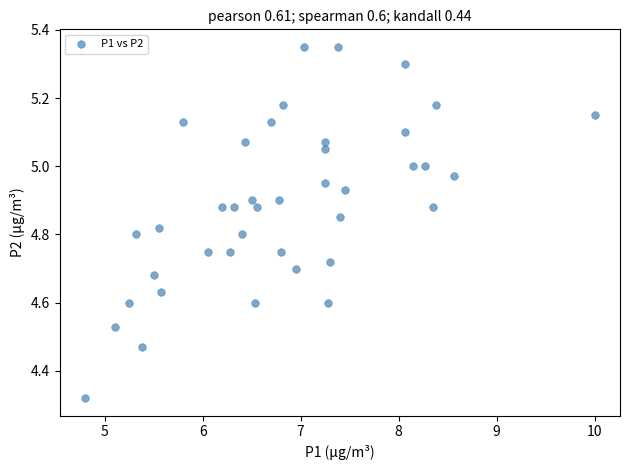

What is the range of Y values (max minus min)?

1.0